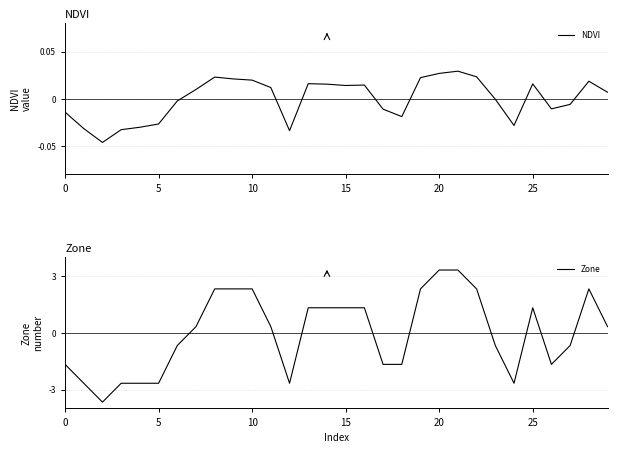

The Zone series shows 1.3 at 15. True or false?

True